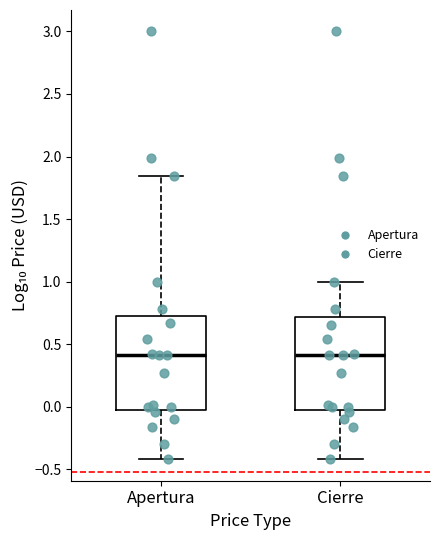

Reading left to right, transcribe this box plot: for each box, give where its median line is, the range the box spans, and where its two whiskers end, as read against the y-axis. The values are not printed on the chart, so give them approximately, as read against the axis.

Apertura: median 0.40, box 0.00 to 0.70, whiskers -0.40 to 1.85
Cierre: median 0.40, box 0.00 to 0.70, whiskers -0.40 to 1.00